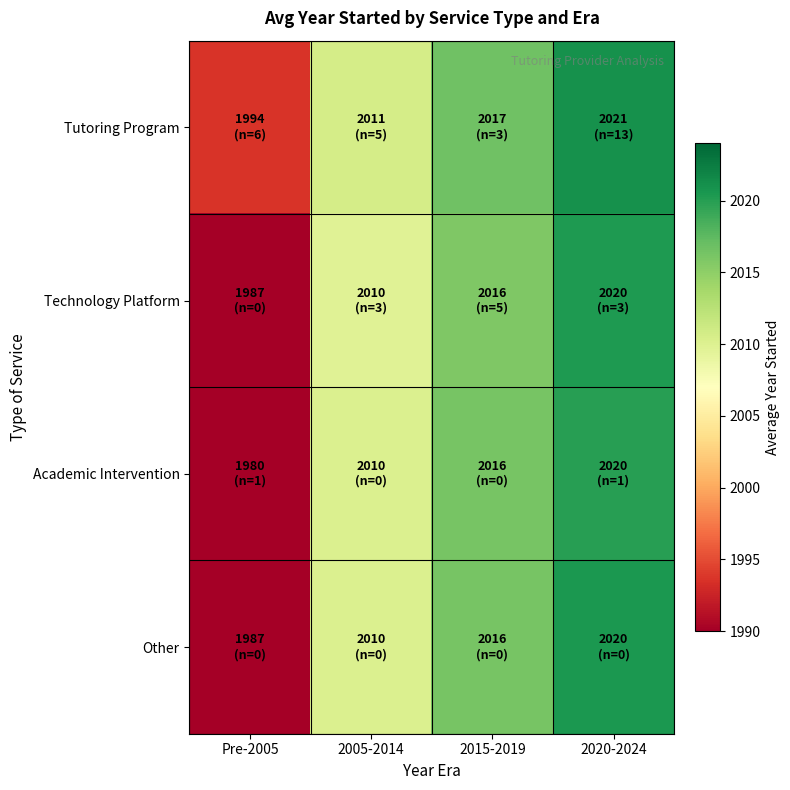

Which label corresponds to the largest value in the chart?

2020-2024